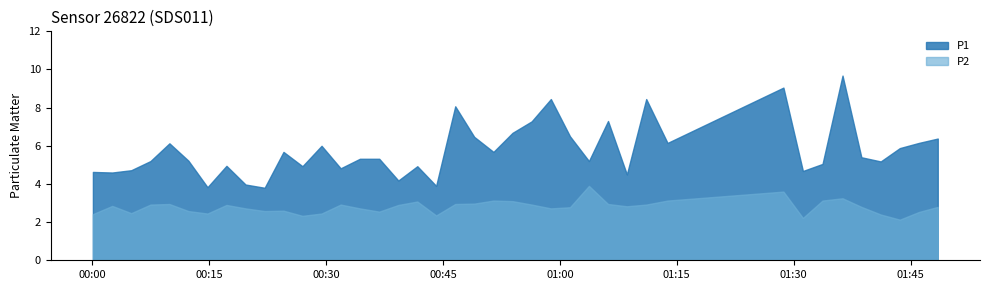

True or false: P2 and P1 intersect in this chart.

False